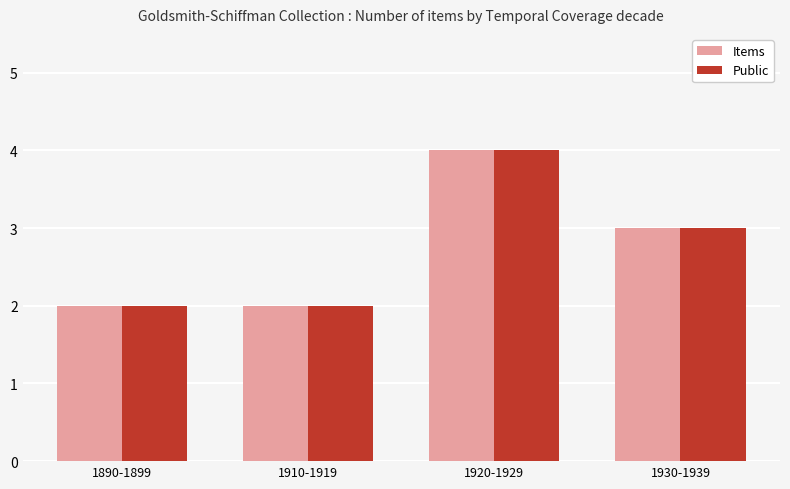

What is the difference between the second highest and minimum values in the Public series?

1